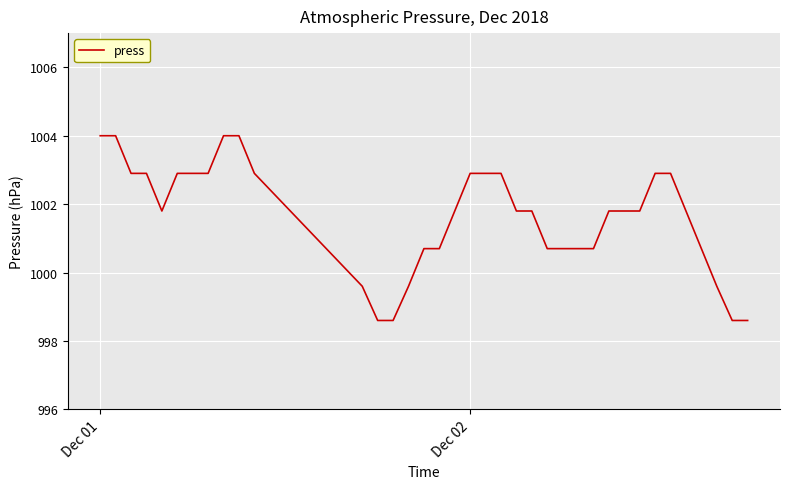

What is the minimum value shown in the chart?

998.6